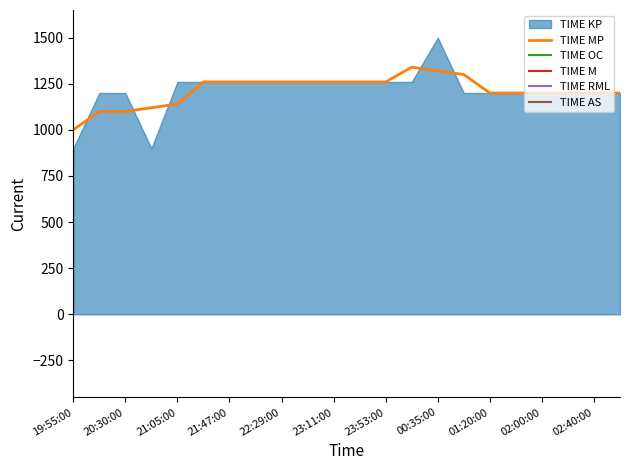

The TIME MP series shows 1713 at 20:30:00. True or false?

False